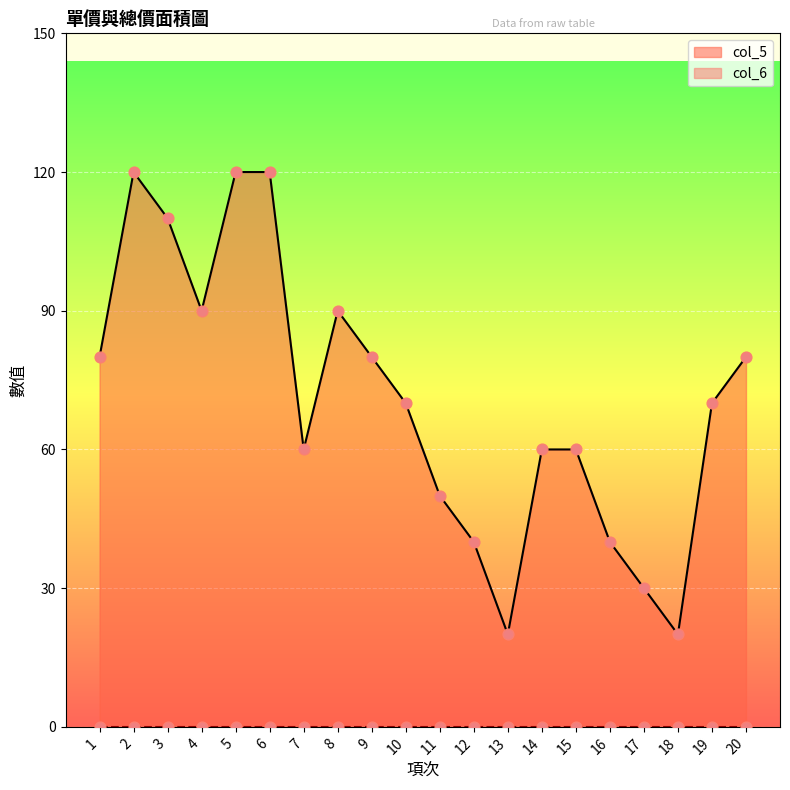

What is the change in value from 11 to 17?

-20